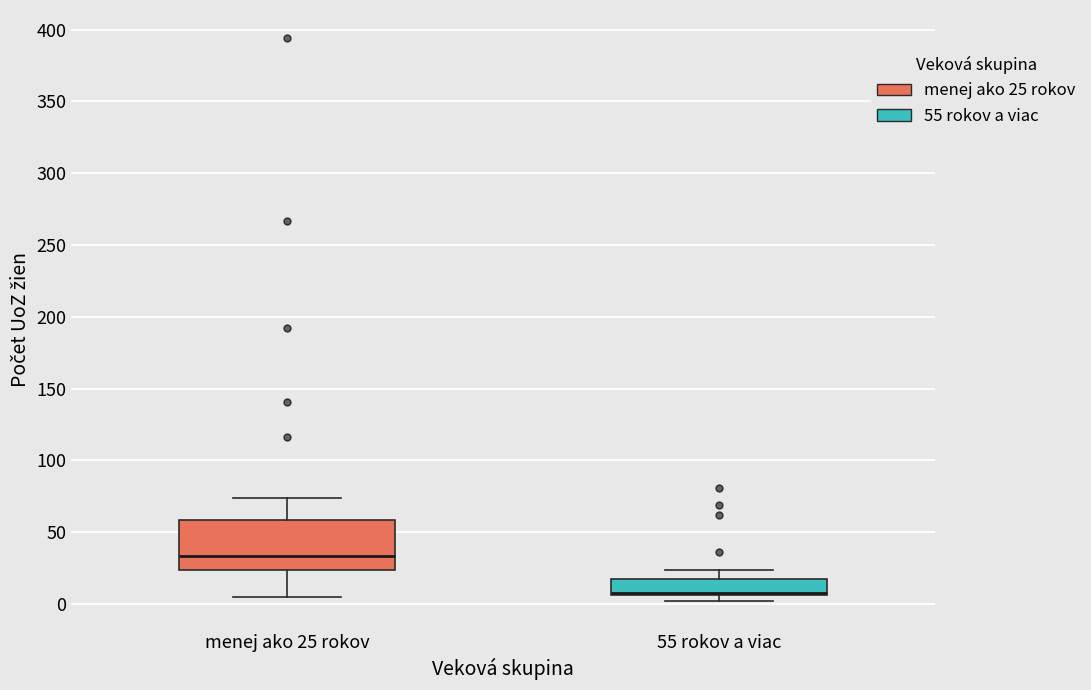

Reading left to right, transcribe this box plot: for each box, give where its median line is, the range the box spans, and where its two whiskers end, as read against the y-axis. The values are not printed on the chart, so give them approximately, as read against the axis.

menej ako 25 rokov: median 35, box 25 to 60, whiskers 5 to 75
55 rokov a viac: median 10, box 5 to 20, whiskers 0 to 25